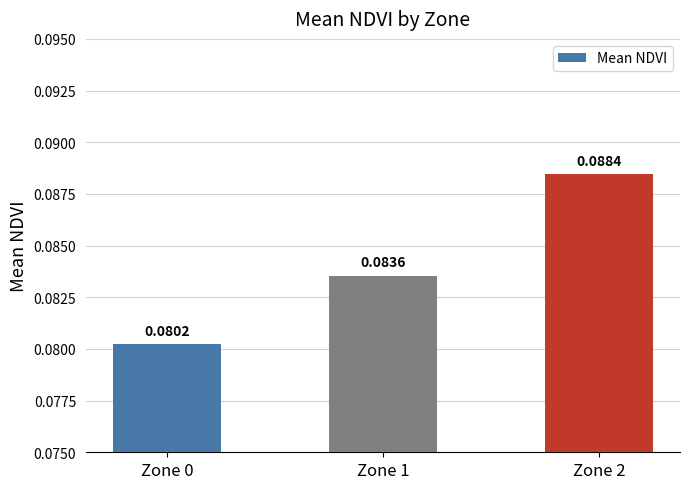

Which has a higher value, Zone 1 or Zone 0?

Zone 1